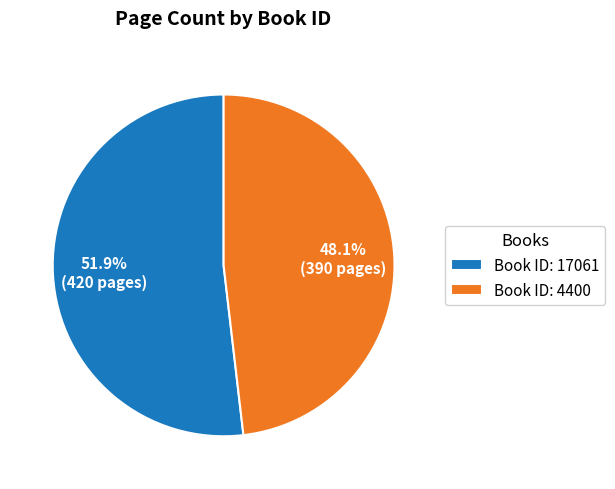

How many slices are in this pie chart?

2